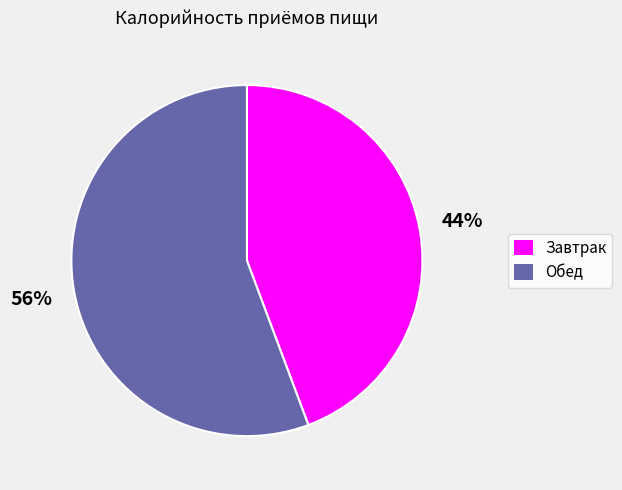

Count the number of slices in the pie.

2